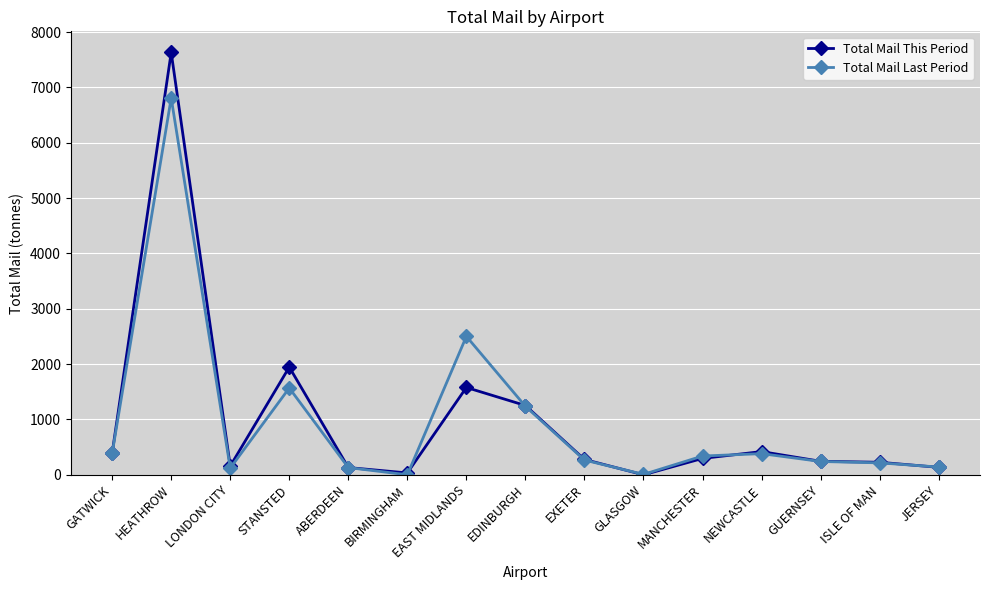

List the series in order of their peak value, highest first.

Total Mail This Period, Total Mail Last Period